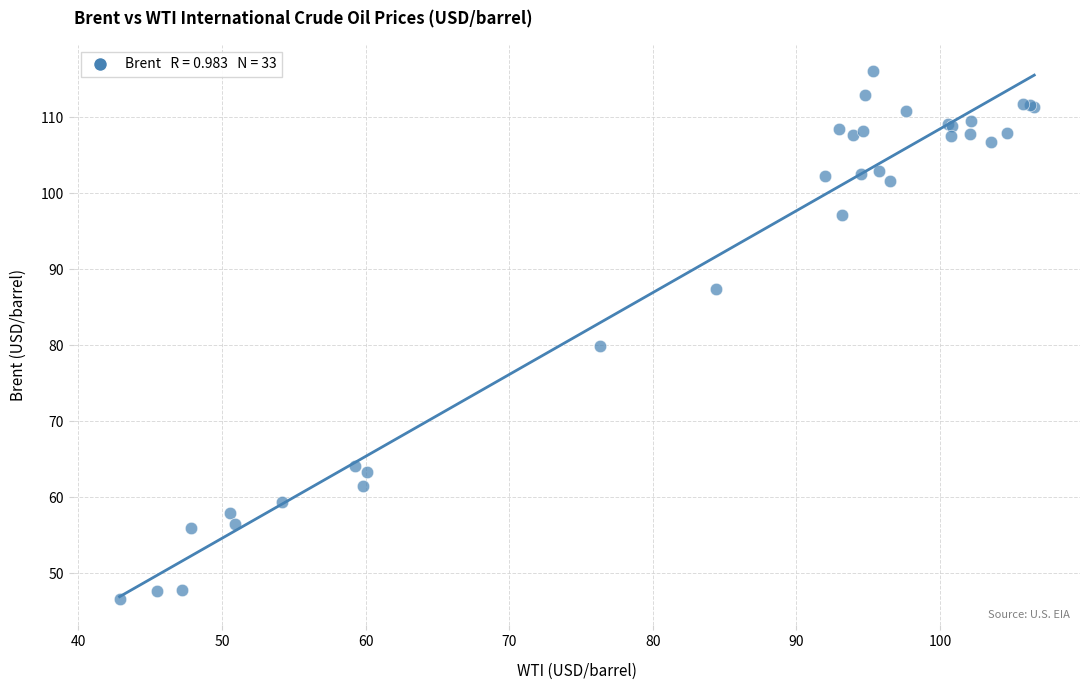

What Y value in the scatter plot is closest to 81?

79.9